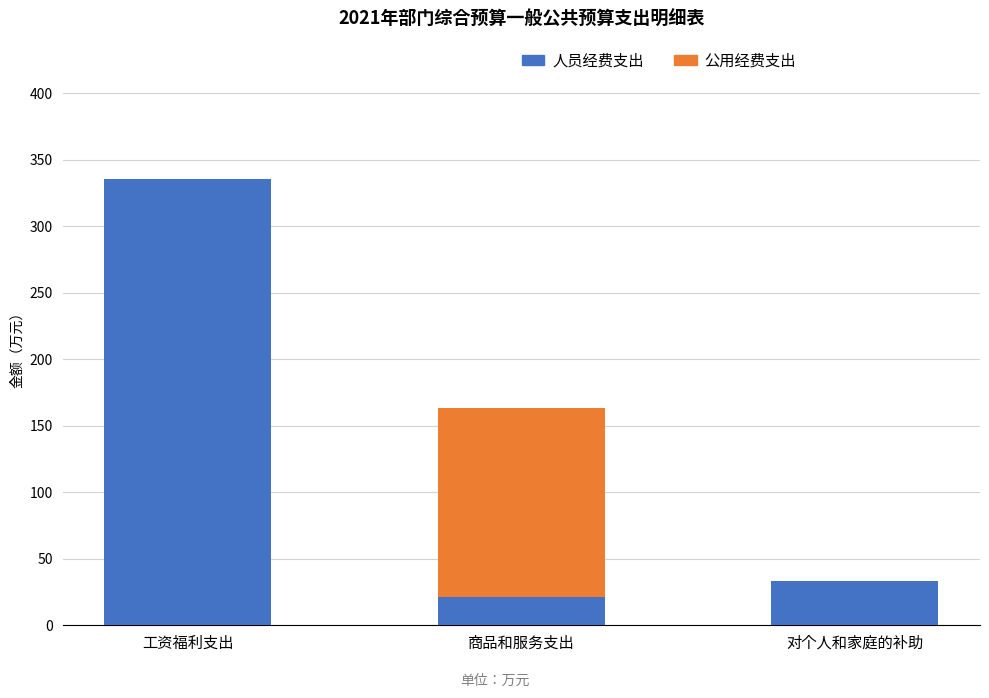

True or false: 人员经费支出 has a value of 33.6 at 对个人和家庭的补助.

True